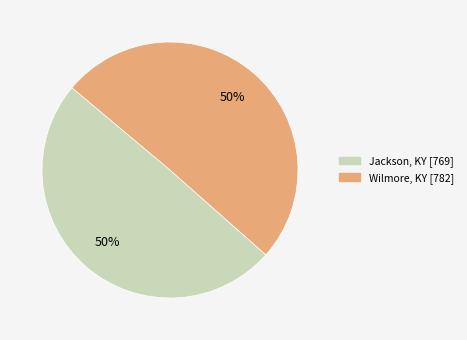

True or false: Jackson, KY accounts for 40% of the total.

False